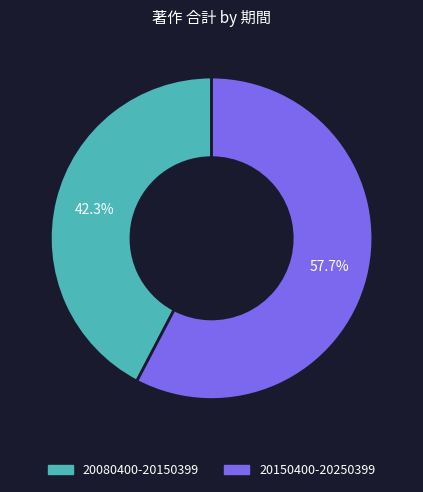

To the nearest percent, what is the combined percentage of 20080400-20150399 and 20150400-20250399?

100%